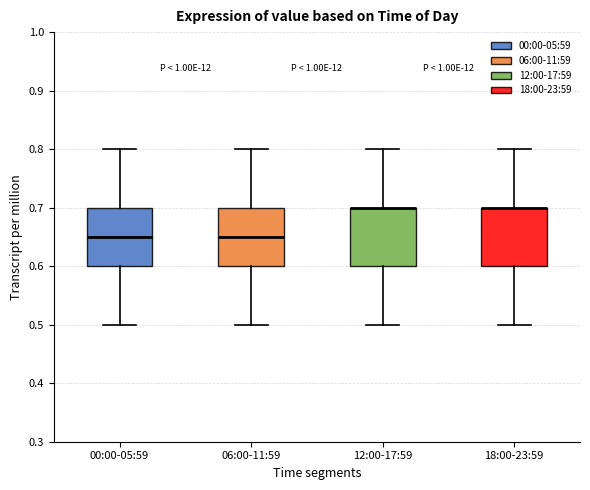

Reading left to right, transcribe this box plot: for each box, give where its median line is, the range the box spans, and where its two whiskers end, as read against the y-axis. The values are not printed on the chart, so give them approximately, as read against the axis.

00:00-05:59: median 0.65, box 0.60 to 0.70, whiskers 0.50 to 0.80
06:00-11:59: median 0.65, box 0.60 to 0.70, whiskers 0.50 to 0.80
12:00-17:59: median 0.70 (drawn on the box's upper edge), box 0.60 to 0.70, whiskers 0.50 to 0.80
18:00-23:59: median 0.70 (drawn on the box's upper edge), box 0.60 to 0.70, whiskers 0.50 to 0.80